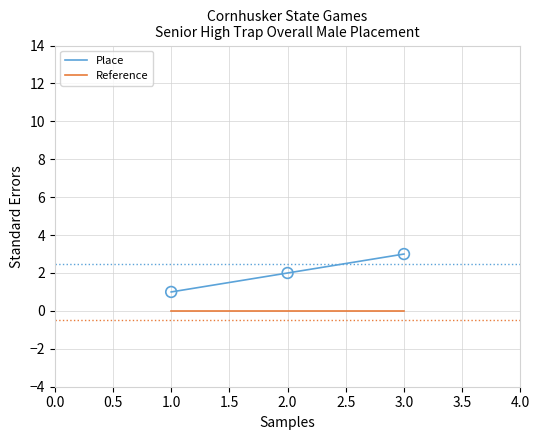

At how many categories does at least one series exceed 0?

3